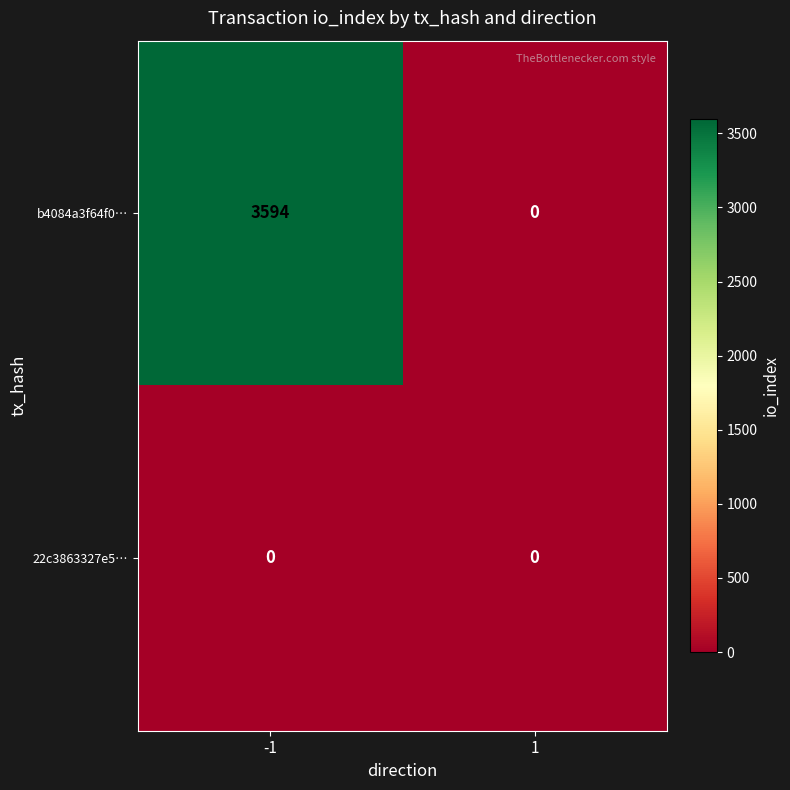

How many series are shown in this chart?

2